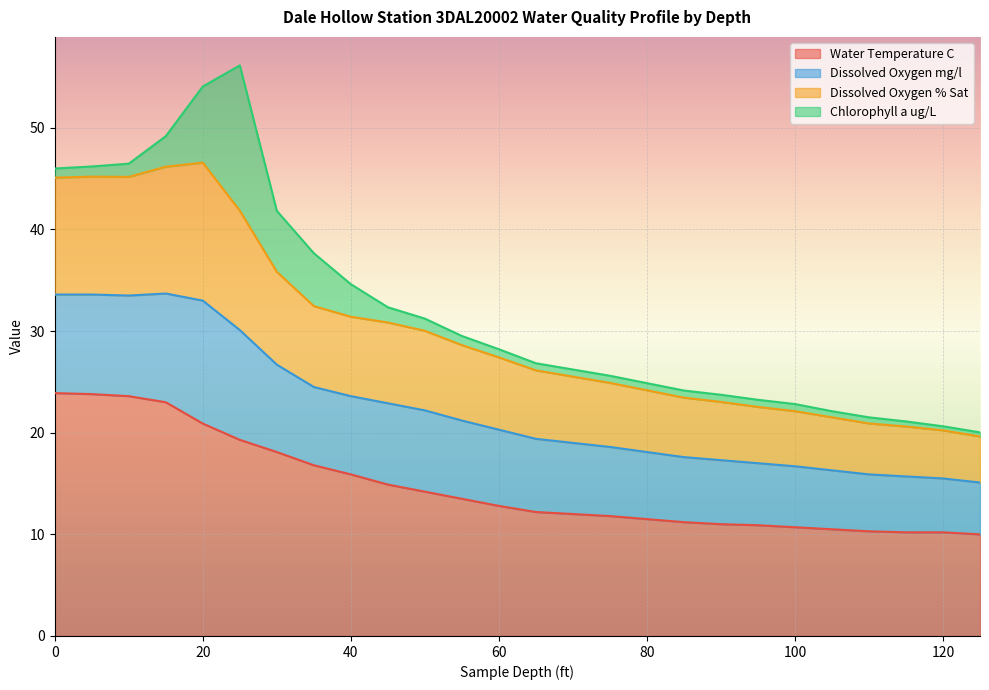

True or false: Dissolved Oxygen % Sat and Water Temperature C intersect in this chart.

False